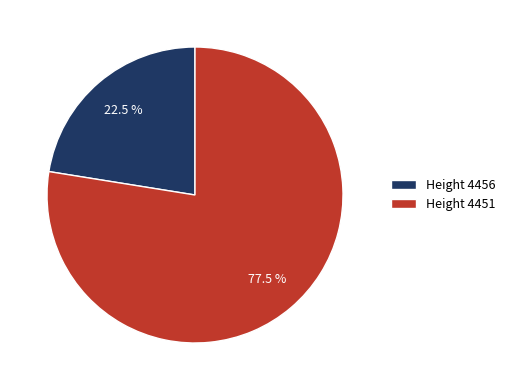

What is the majority slice?

Height 4451